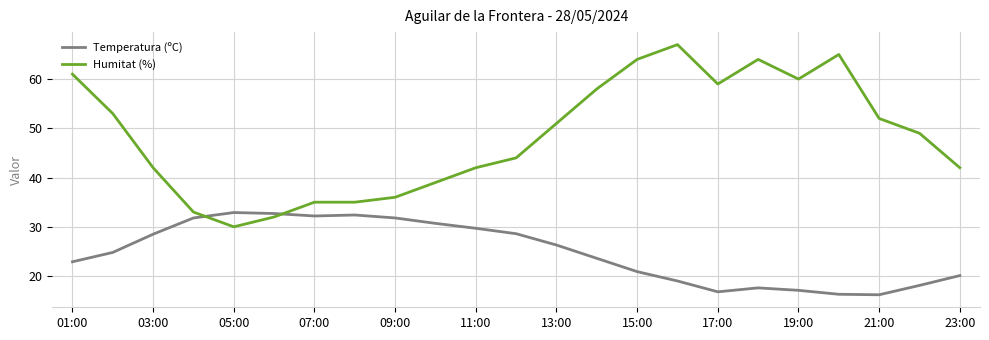

How many lines are shown in the chart?

2